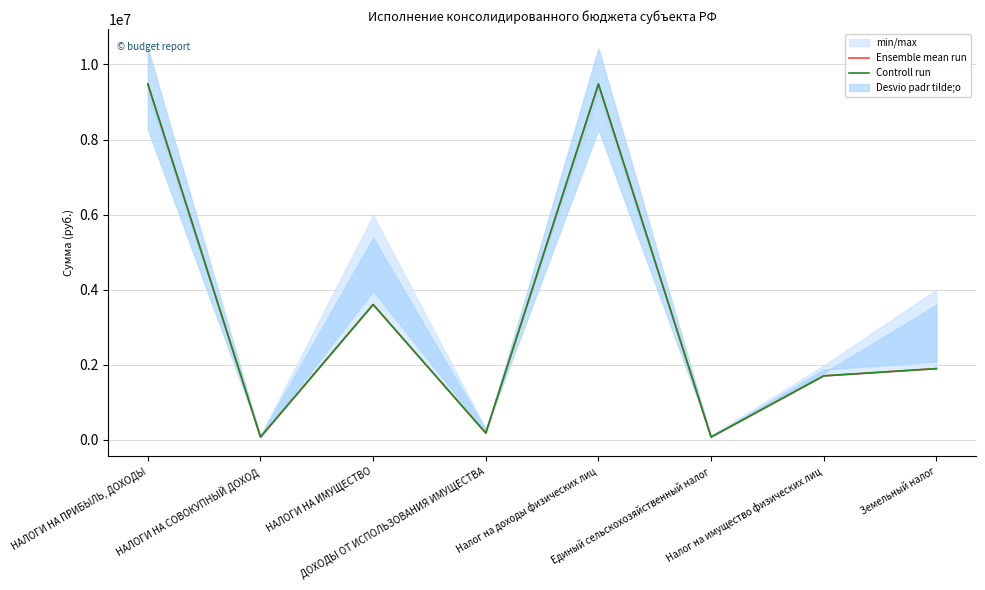

How many data points in Ensemble mean run are less than 1899427?

4